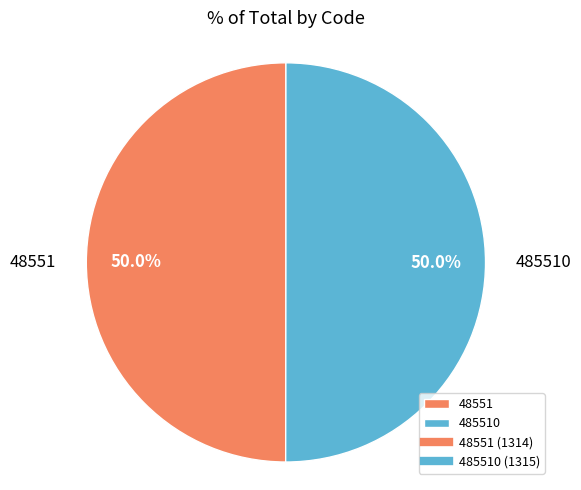

Do 485510 and 48551 together represent more than half of the pie?

Yes